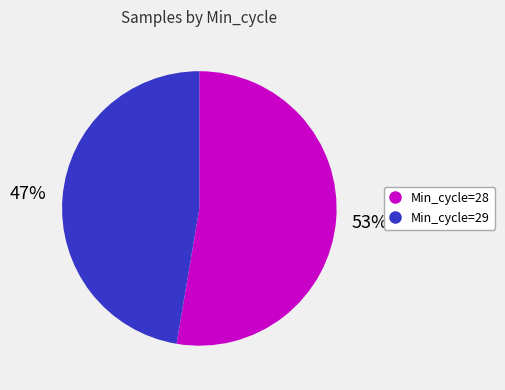

Does any single category account for the majority?

Yes